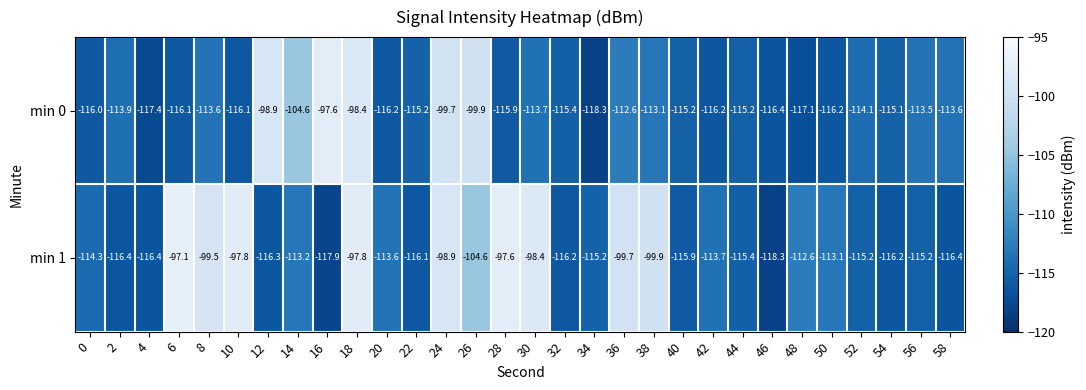

Which series changed the most between 4 and 52?

min 0